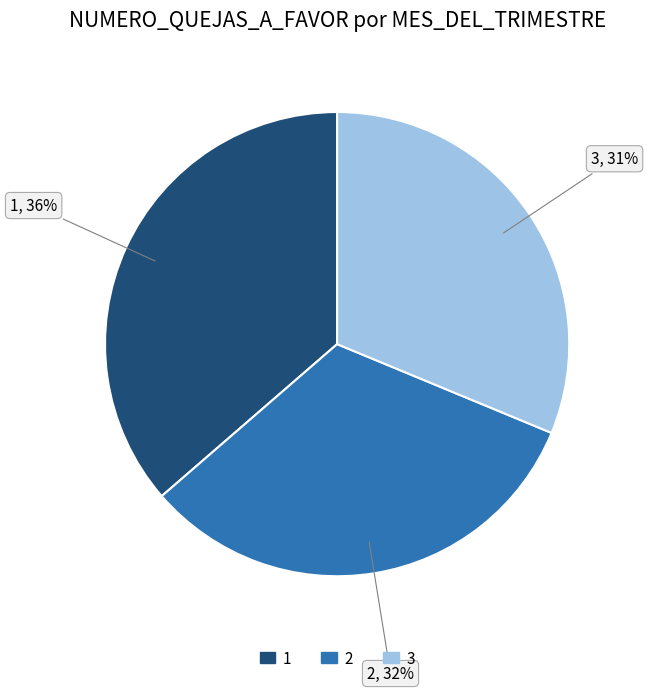

Which slice is the smallest?

3